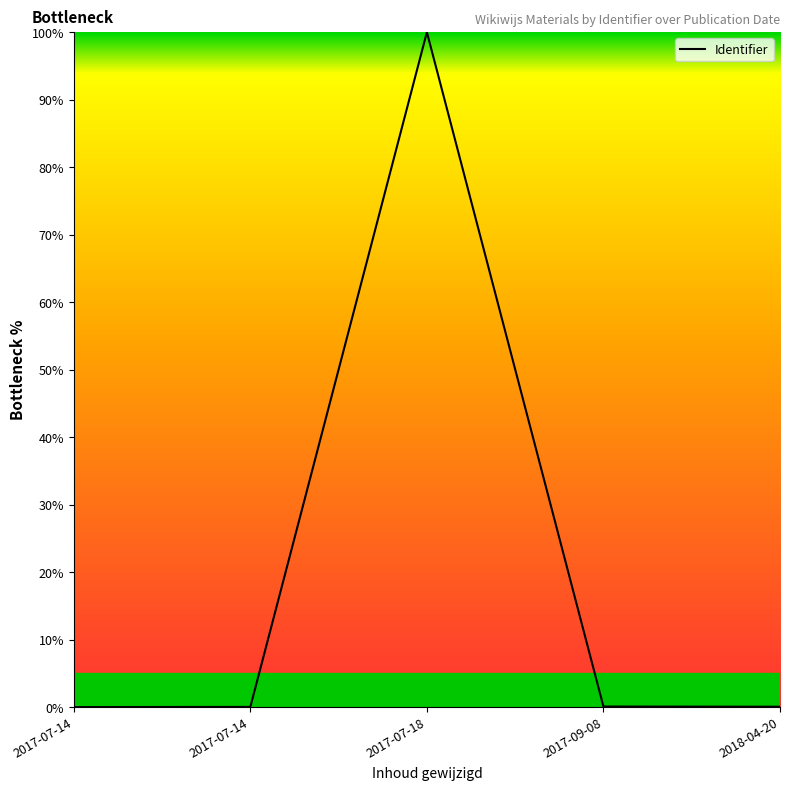

True or false: the data has more than 2 interior local peaks.

False